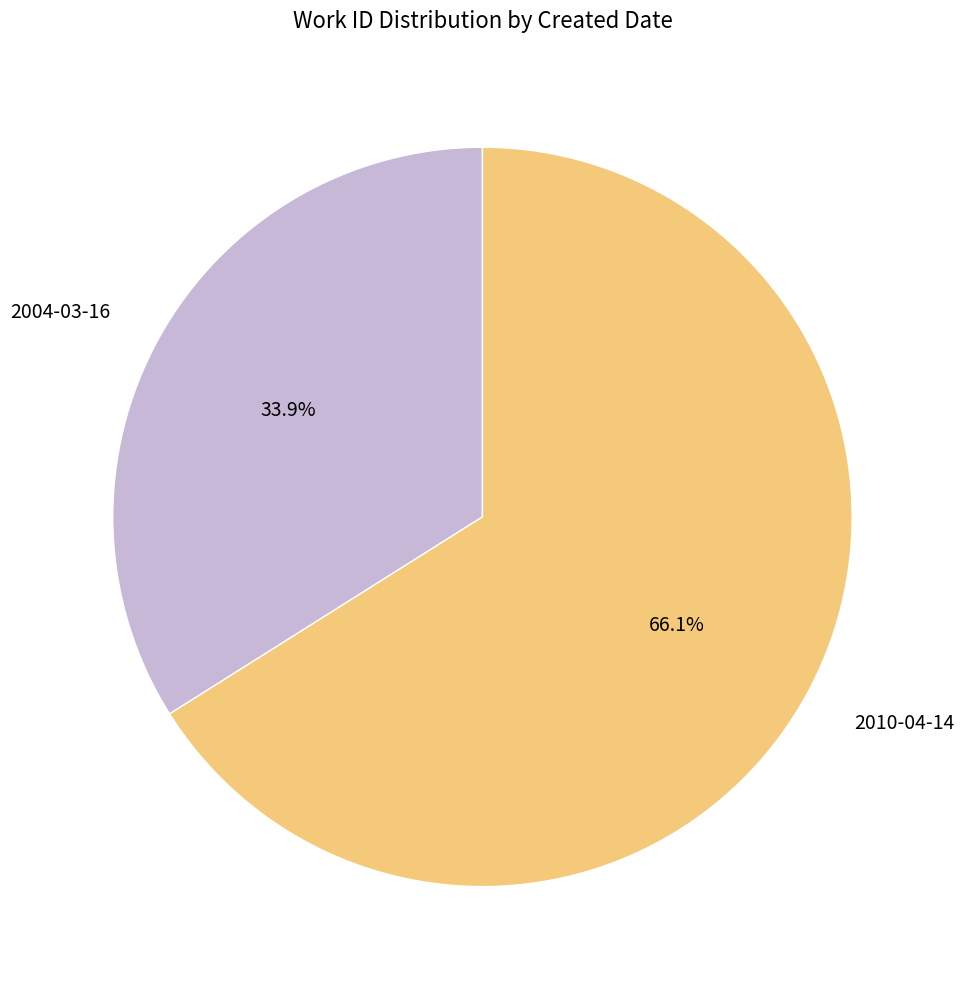

True or false: 2004-03-16 accounts for 34% of the total.

True